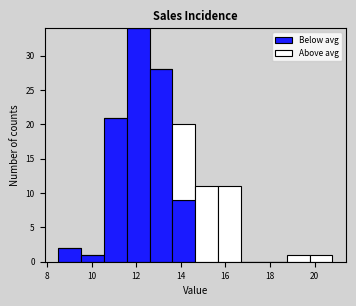

What is the total height of the stacked bar covering 11.6 to 12.6 on the x-axis? Neither the bar edges nor the heights are printed on the chart, so give them approximately, as read against the axes.

34